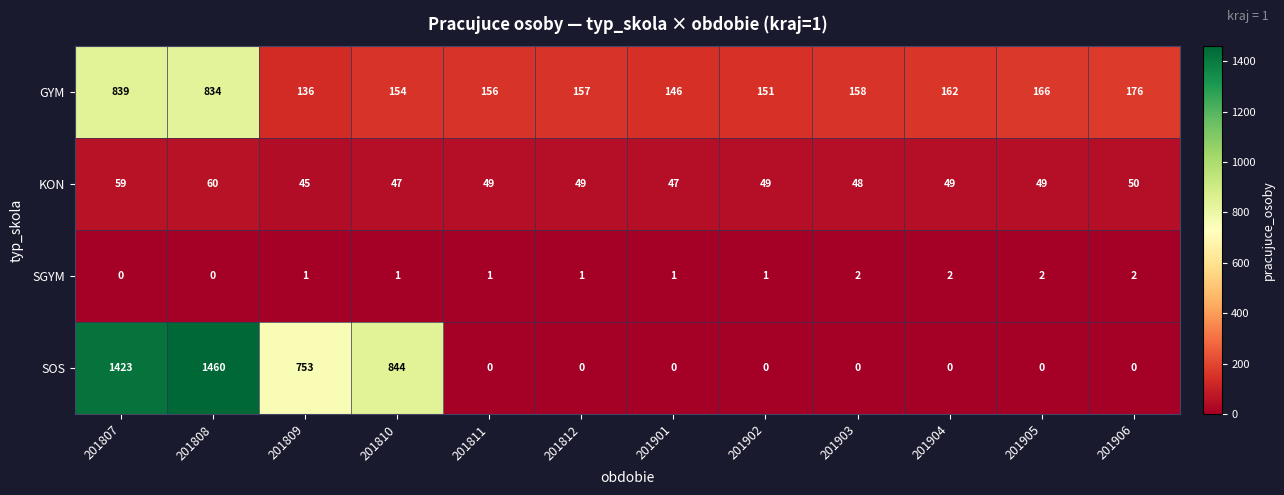

Is it true that GYM equals 166 at 201905?

True